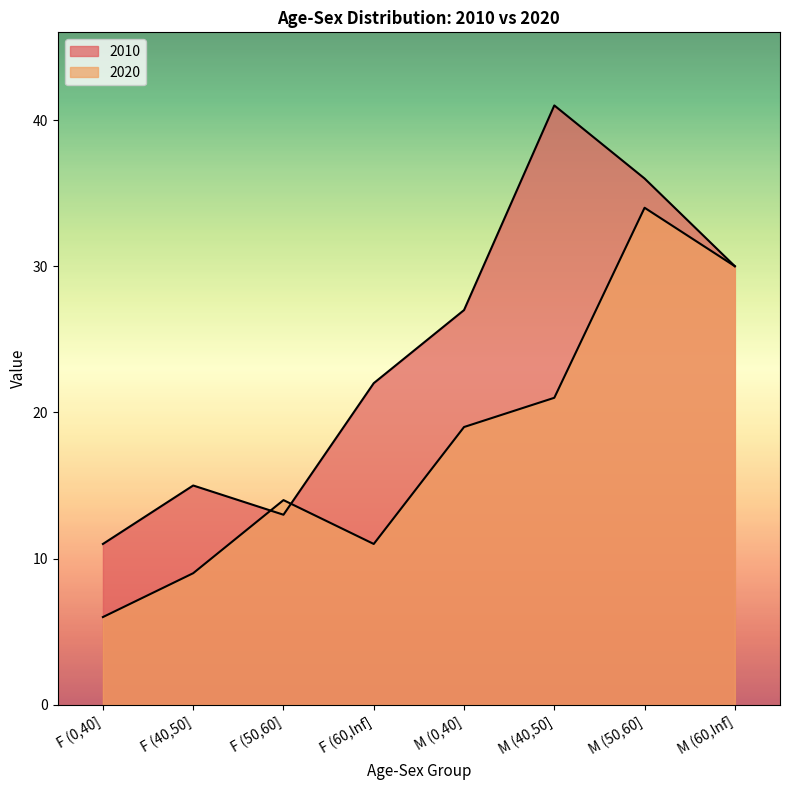

How many times do 2020 and 2010 cross each other?

2